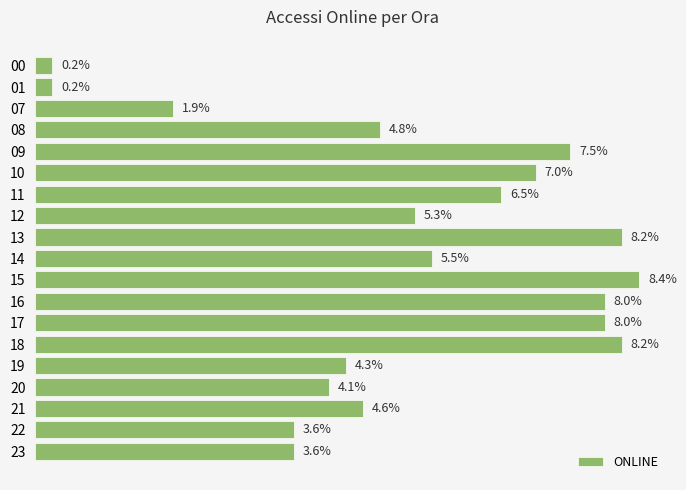

Are the bars horizontal?

Yes